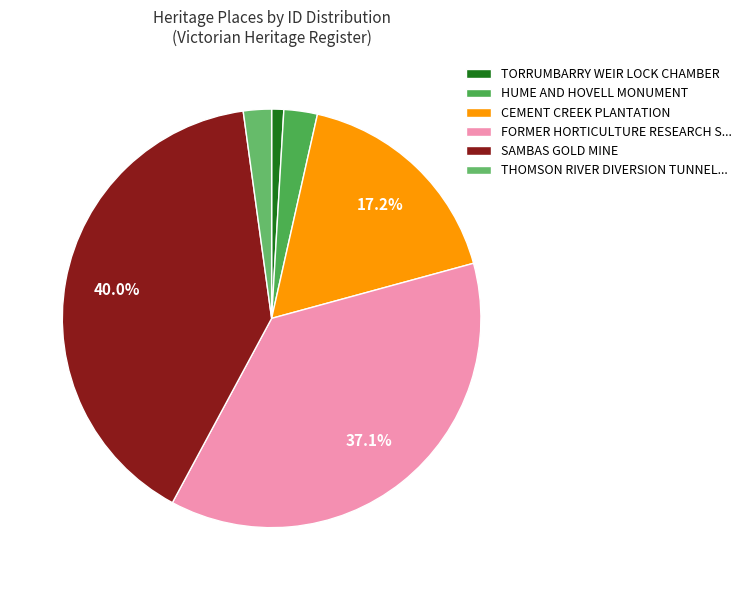

How many slices are in this pie chart?

6